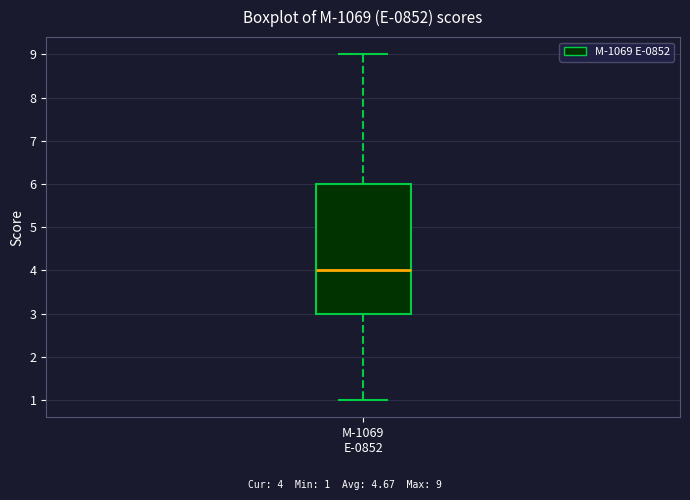

Where does the lower whisker of the box for M-1069 E-0852 end on the y-axis? The values are not printed on the chart, so give them approximately, as read against the axis.

1